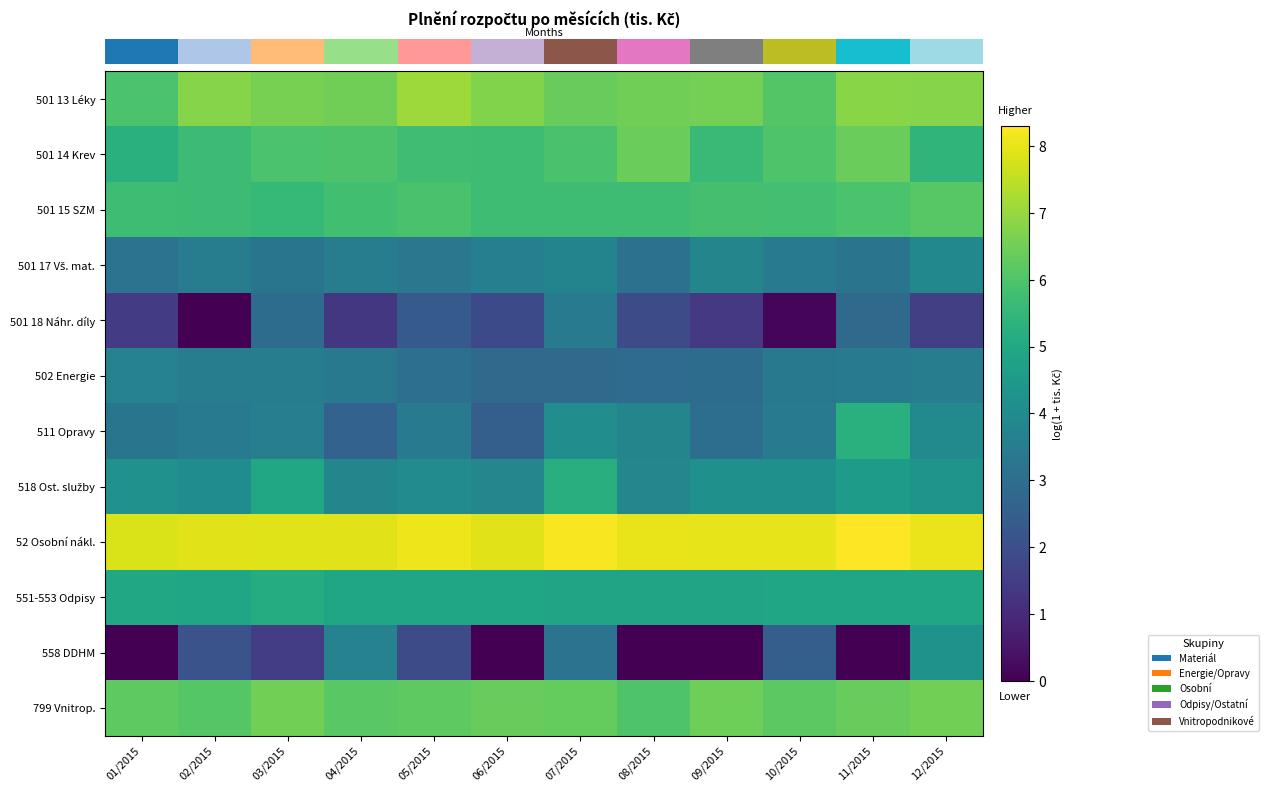

Between 01/2015 and 11/2015, which series saw the biggest shift?

row_6